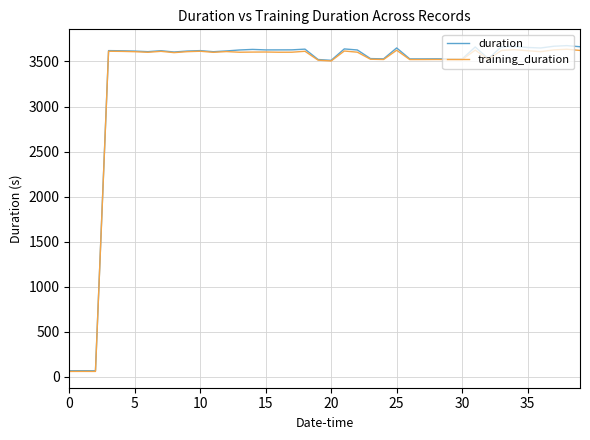

What is the maximum value shown in the chart?

3675.6